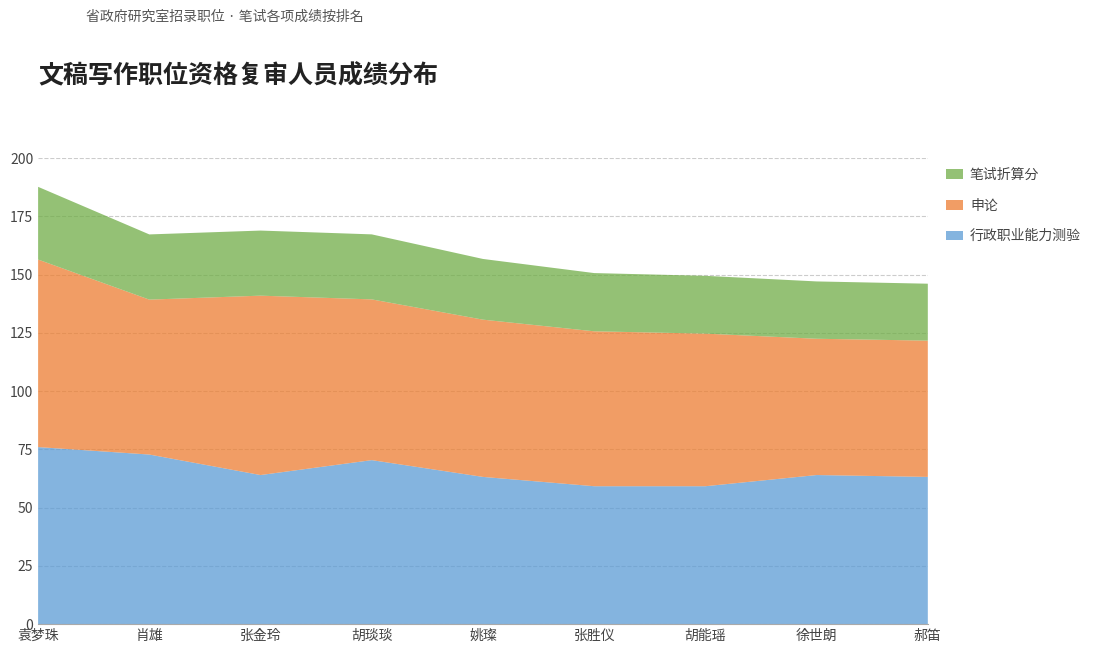

Reading right to left, list all the values displayed in this chart.

行政职业能力测验: 郝笛=63.2	徐世朗=64.0	胡能瑶=59.2	张胜仪=59.2	姚璨=63.2	胡琰琰=70.4	张金玲=64.0	肖雄=72.8	袁梦珠=76.0
申论: 郝笛=58.5	徐世朗=58.5	胡能瑶=65.5	张胜仪=66.5	姚璨=67.5	胡琰琰=69.0	张金玲=77.0	肖雄=66.5	袁梦珠=80.5
笔试折算分: 郝笛=24.4	徐世朗=24.6	胡能瑶=24.8	张胜仪=25.0	姚璨=26.1	胡琰琰=27.9	张金玲=27.9	肖雄=28.0	袁梦珠=31.2